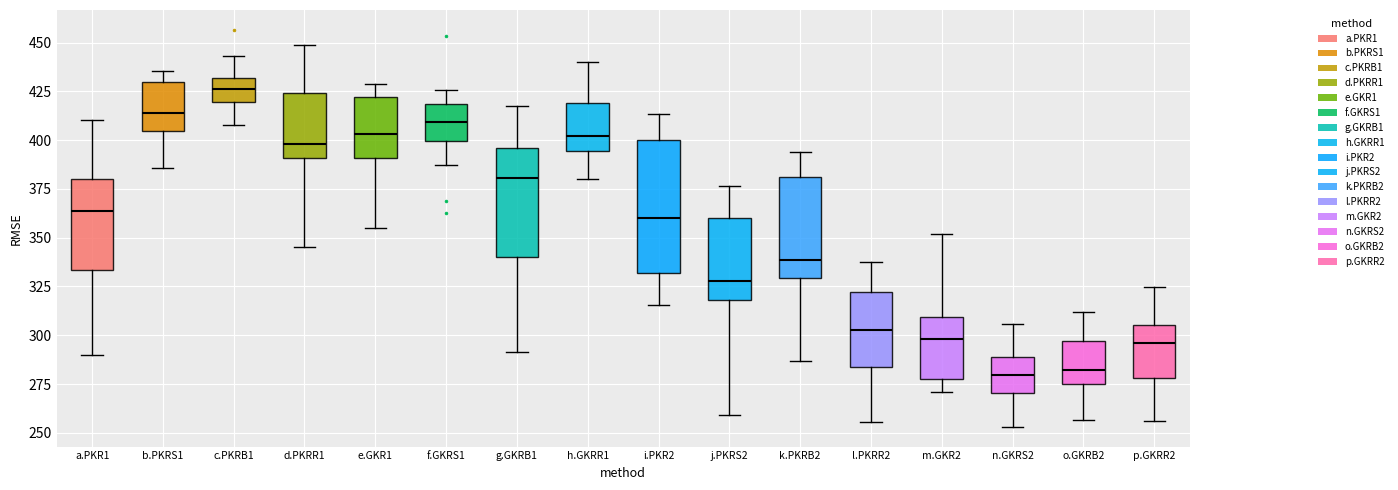

Where is the lower edge of the box for l.PKRR2 on the y-axis? The values are not printed on the chart, so give them approximately, as read against the axis.

285